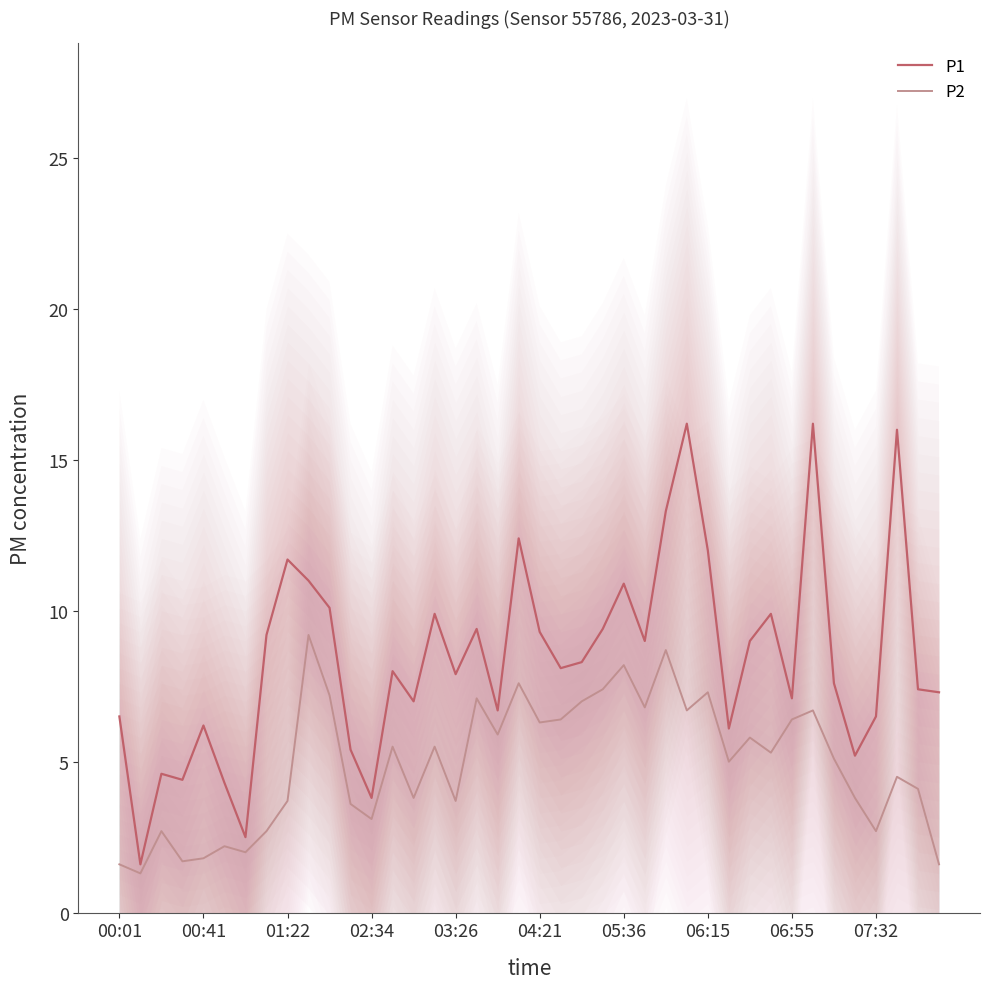

What position from the right is 21?

19